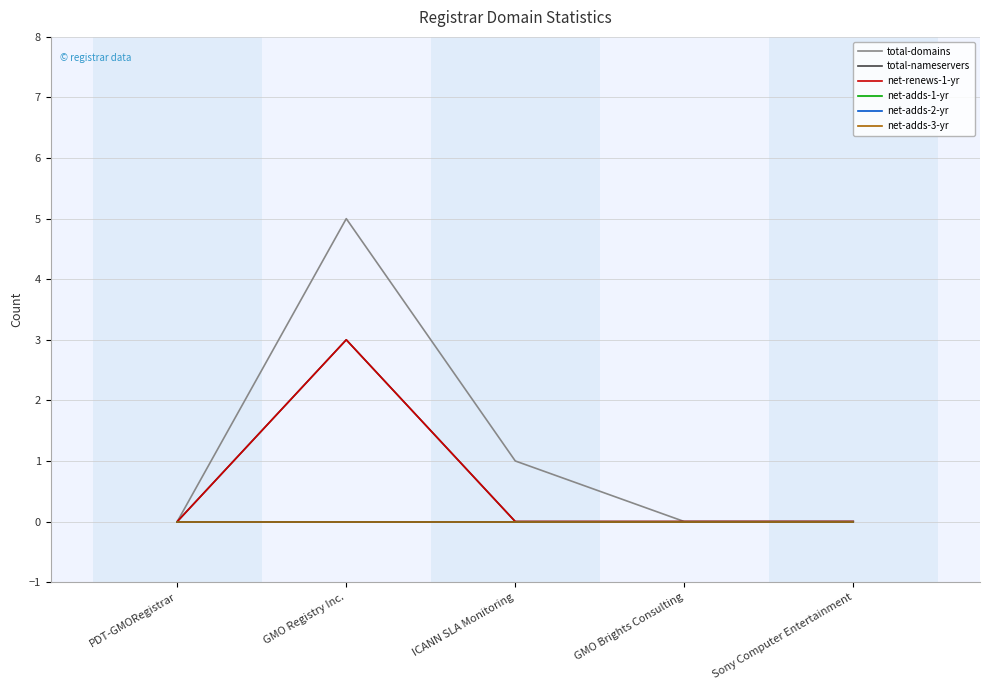

What position from the right is Sony Computer Entertainment?

1